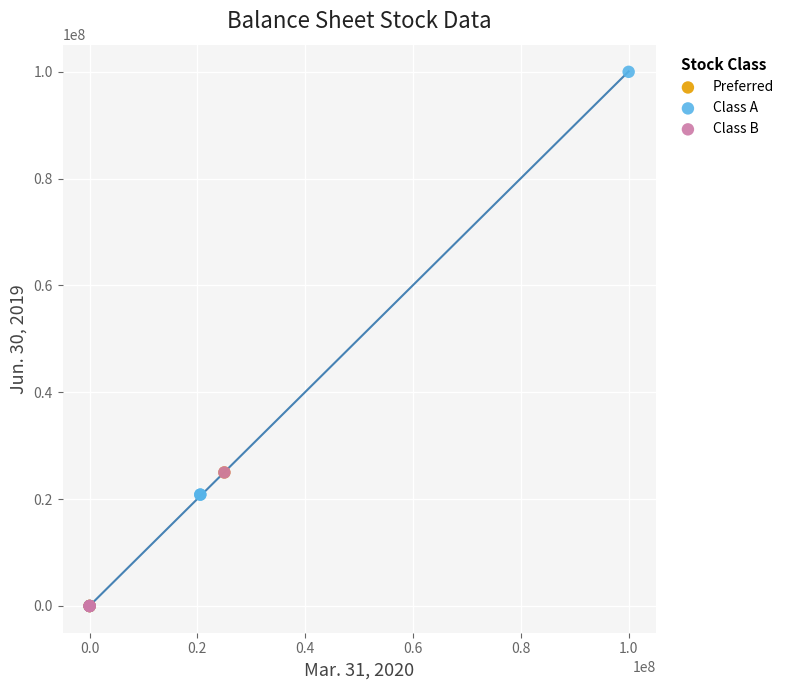

Which series has the largest Y range (max minus min)?

Class A